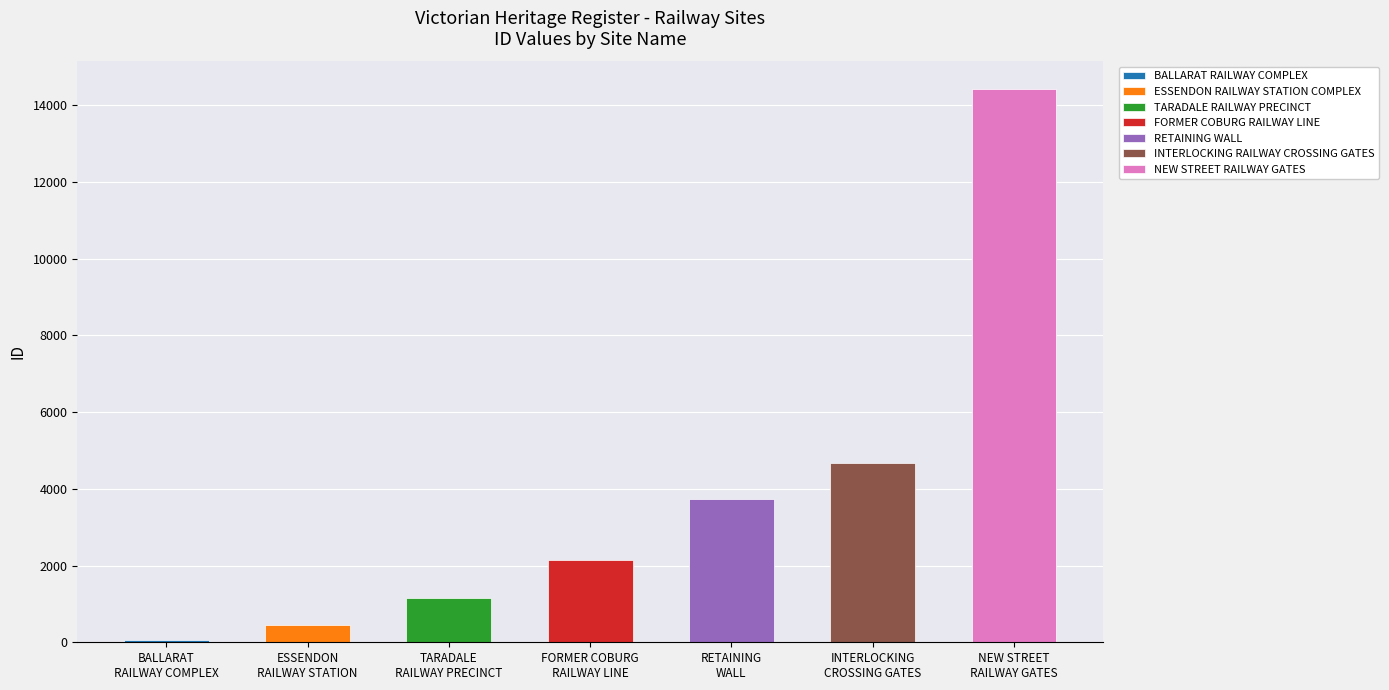

Between RETAINING WALL and INTERLOCKING RAILWAY CROSSING GATES, which is larger?

INTERLOCKING RAILWAY CROSSING GATES